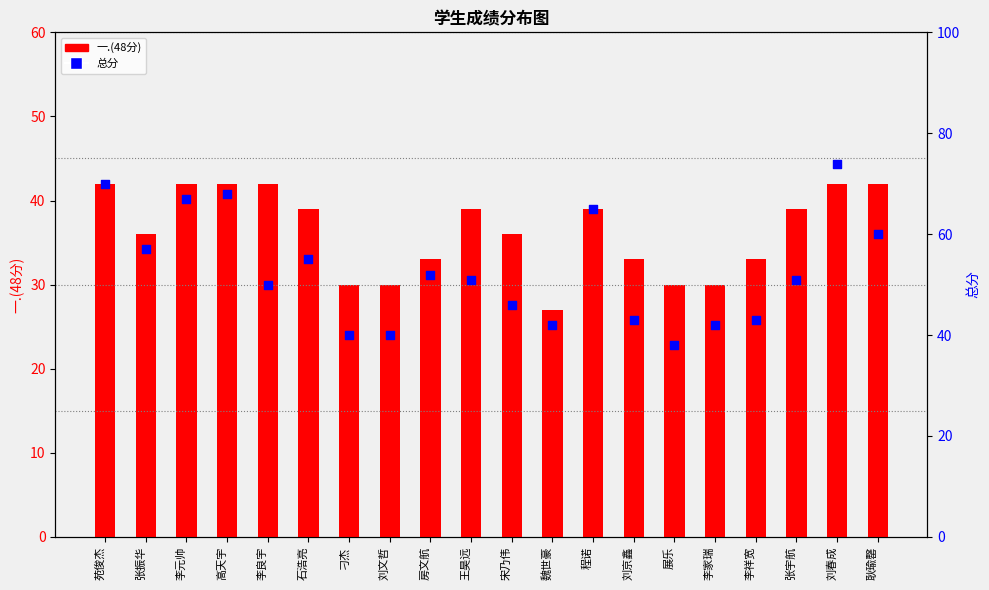

Which series has the largest Y range (max minus min)?

总分